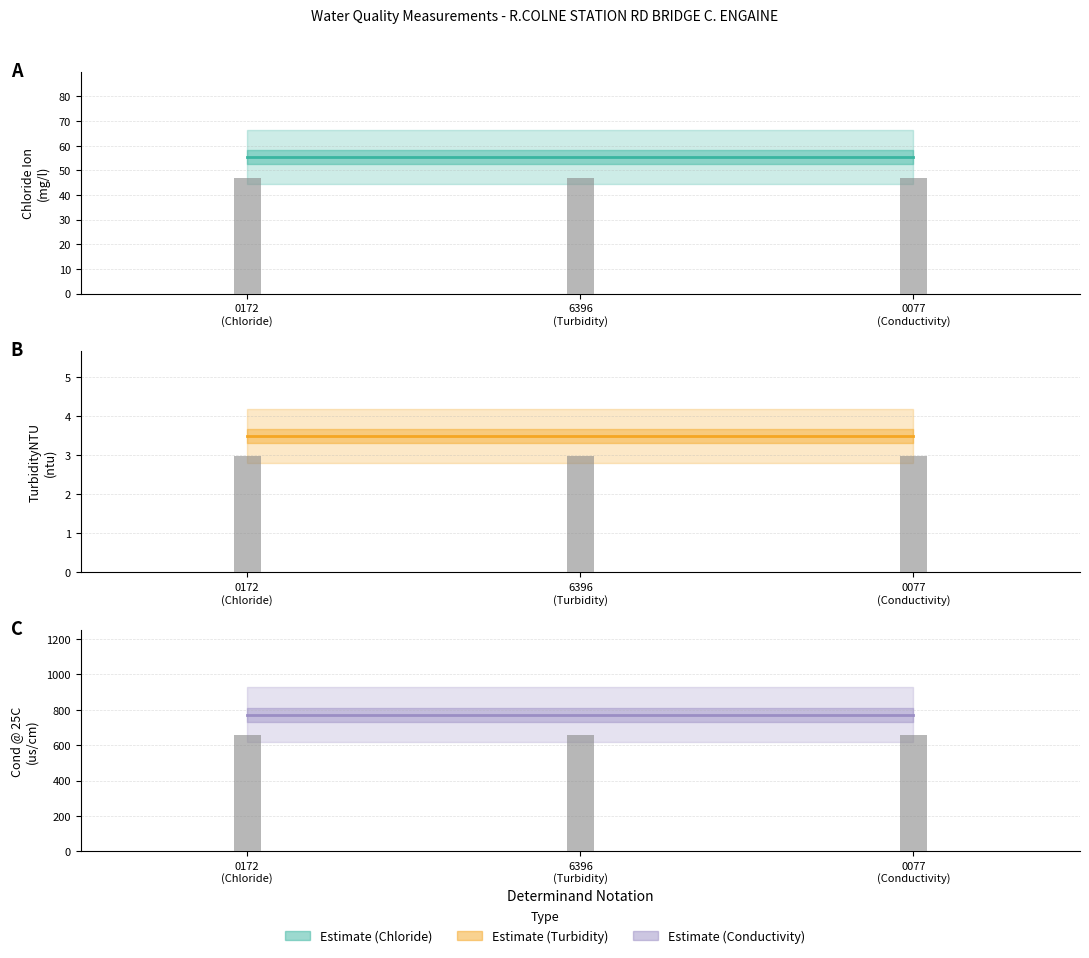

What is the sum of the Cond @ 25C (us/cm) values at 0172
(Chloride) and 0077
(Conductivity)?

1544.0